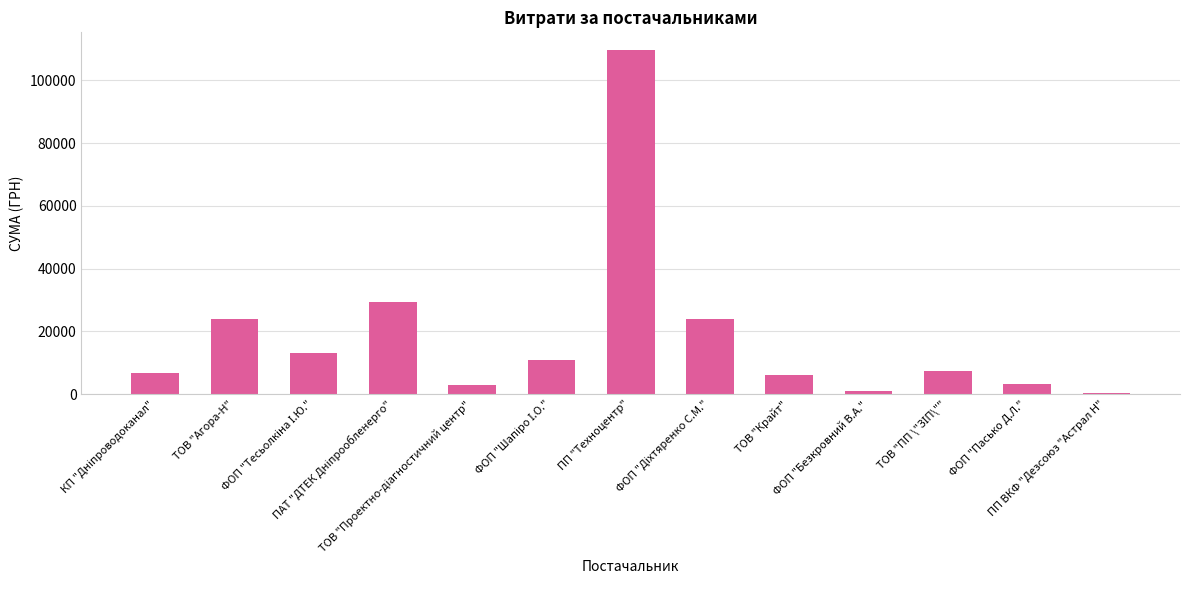

What is the ratio of the value at ТОВ "Крайт" to the value at ПП "Техноцентр"?

0.1